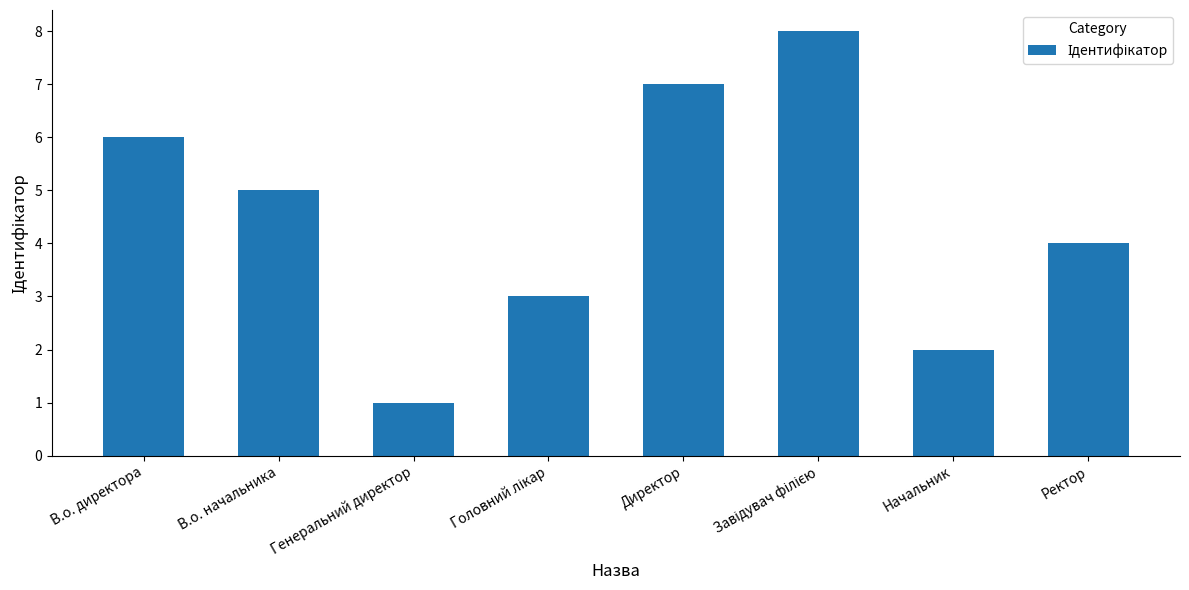

Reading left to right, extract all data points from this chart.

6	5	1	3	7	8	2	4